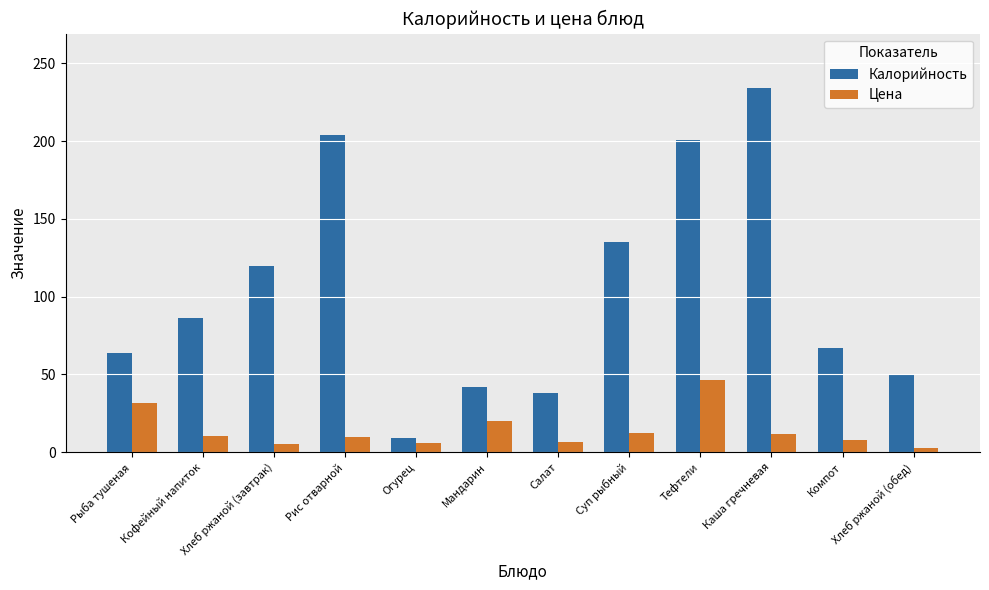

Which series changed the most between Рис отварной and Суп рыбный?

Калорийность